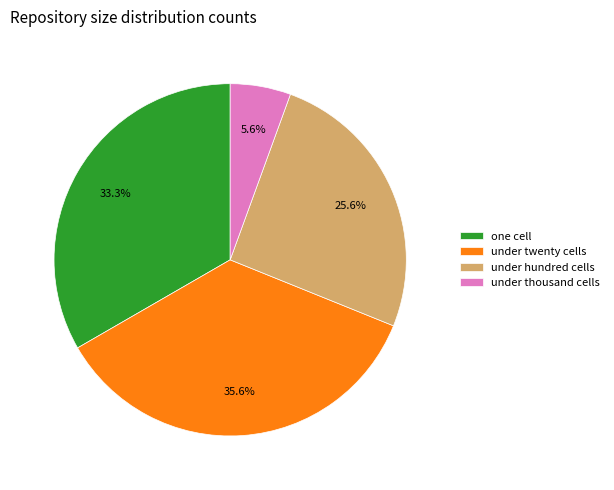

Does any single category account for the majority?

No